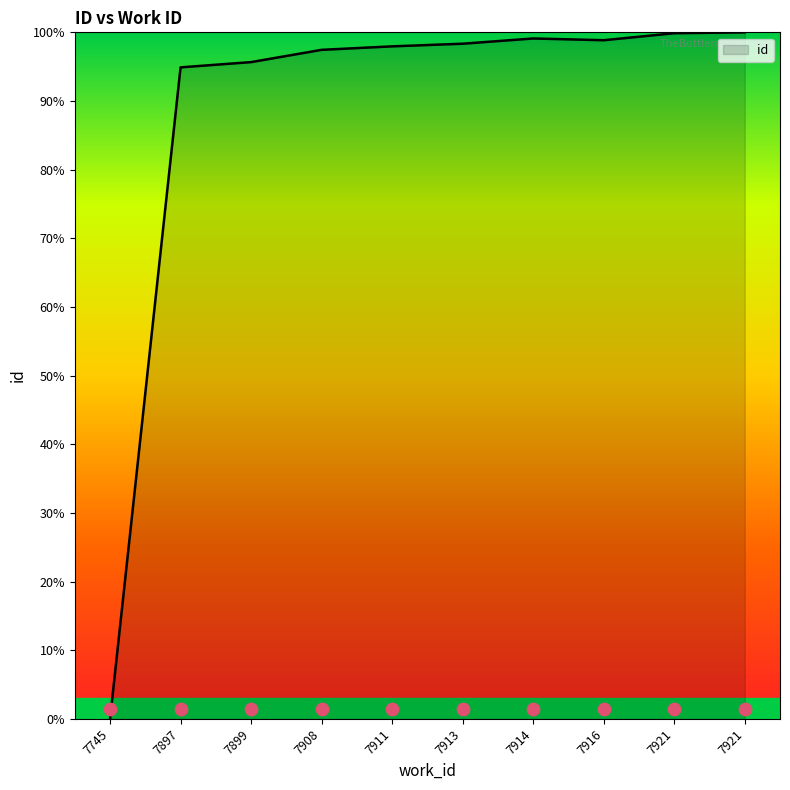

What is the change in value from 7899 to 7921?

+4.3